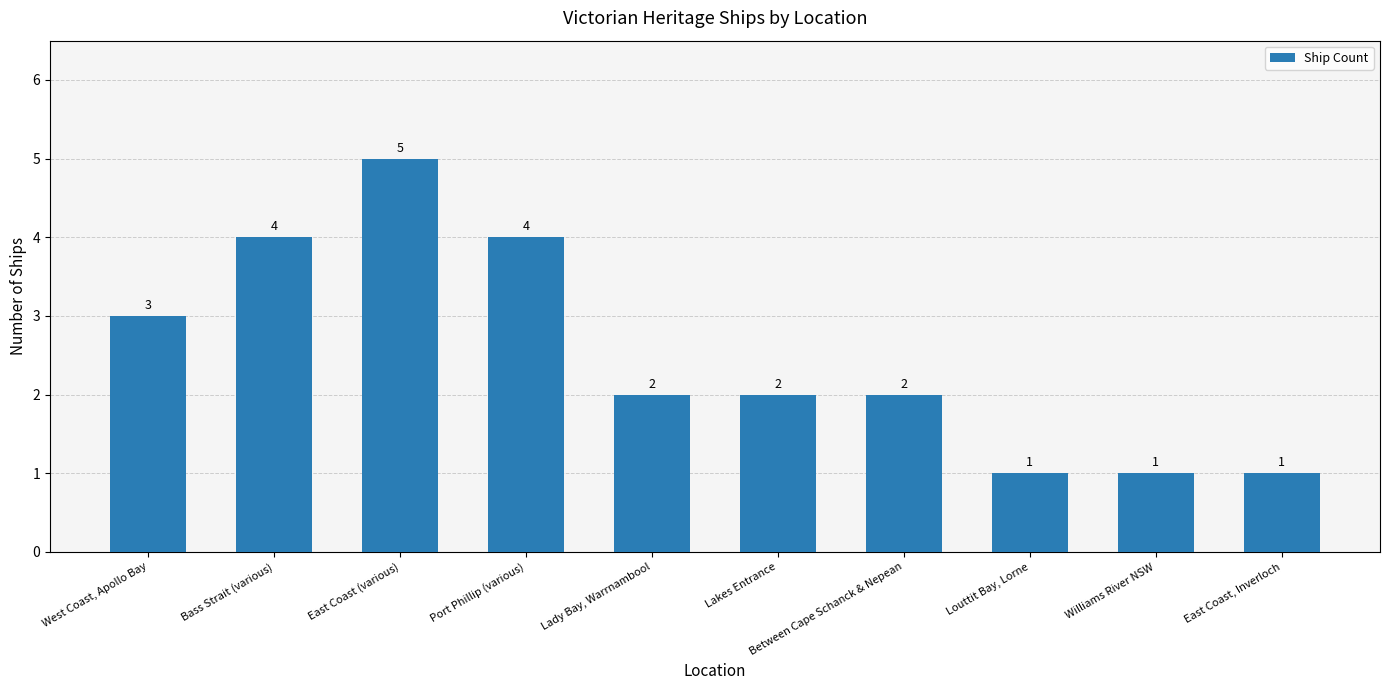

Reading left to right, transcribe all the data shown in this chart.

3	4	5	4	2	2	2	1	1	1